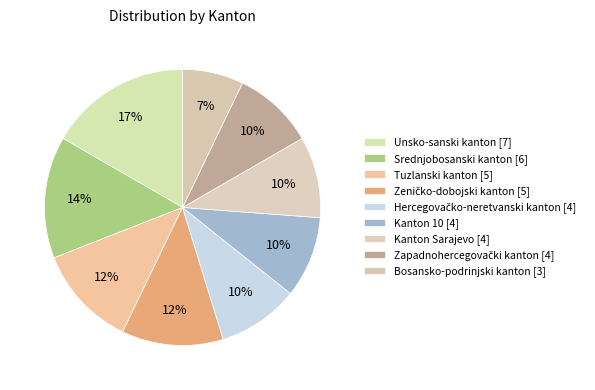

What is the change in value from Hercegovačko-neretvanski kanton to Bosansko-podrinjski kanton?

-1